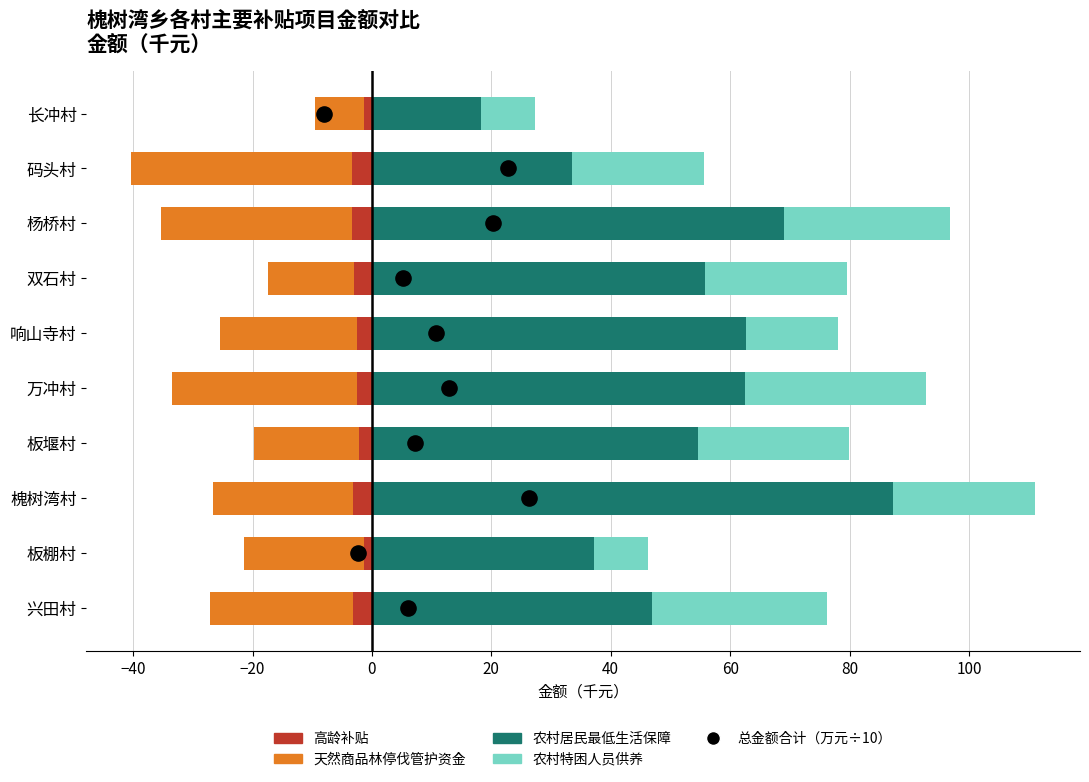

Which series contains the highest Y value?

农村居民最低生活保障